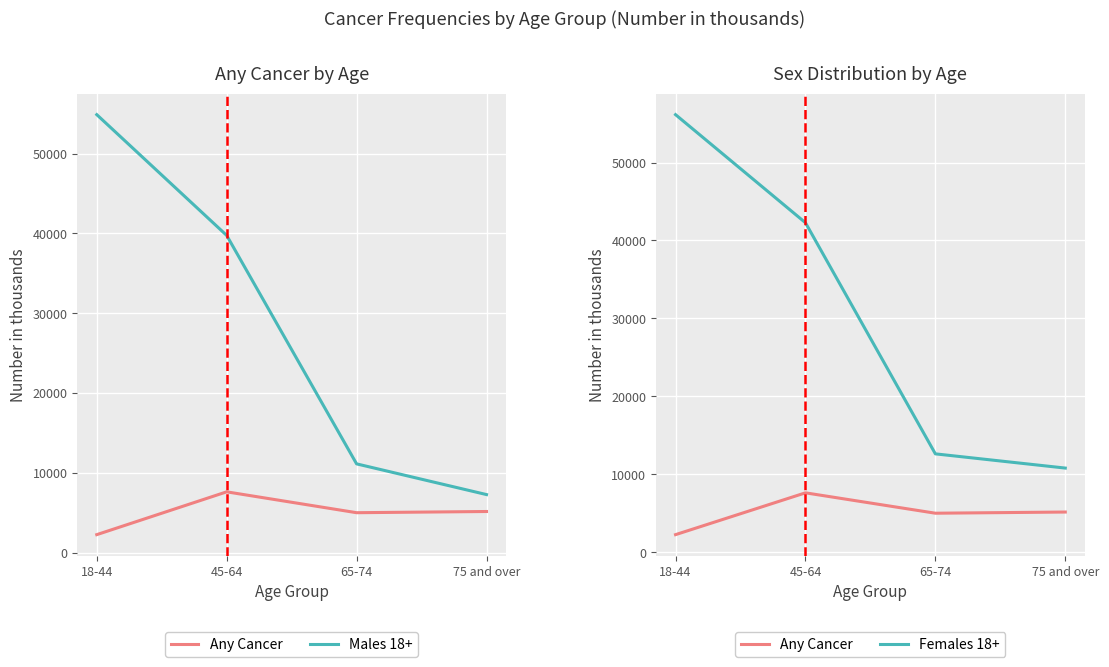

How many data points in Any Cancer are above 5165?

1